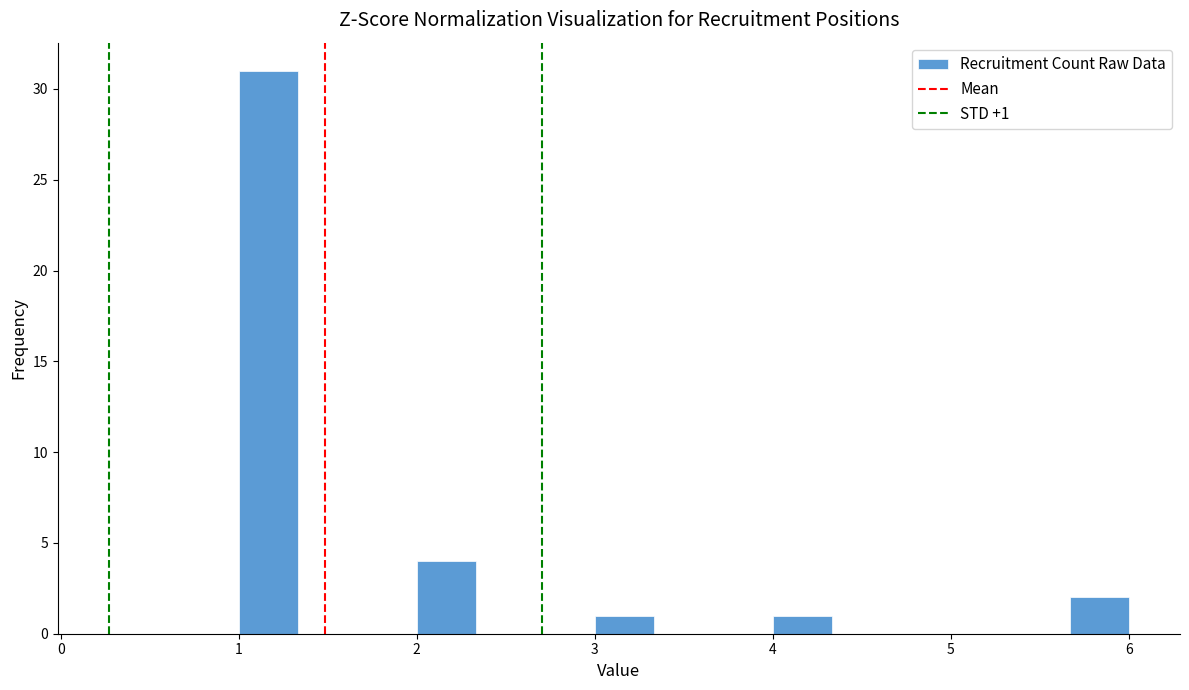

Read against the x-axis, roughly where is the centre of the tallest bar?

1.2